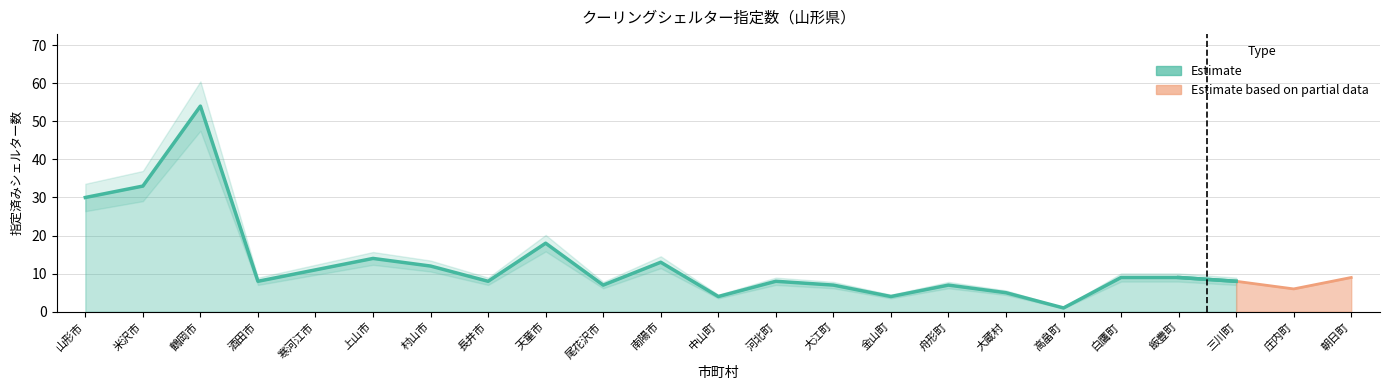

The value at 飯豊町 is 9. True or false?

True